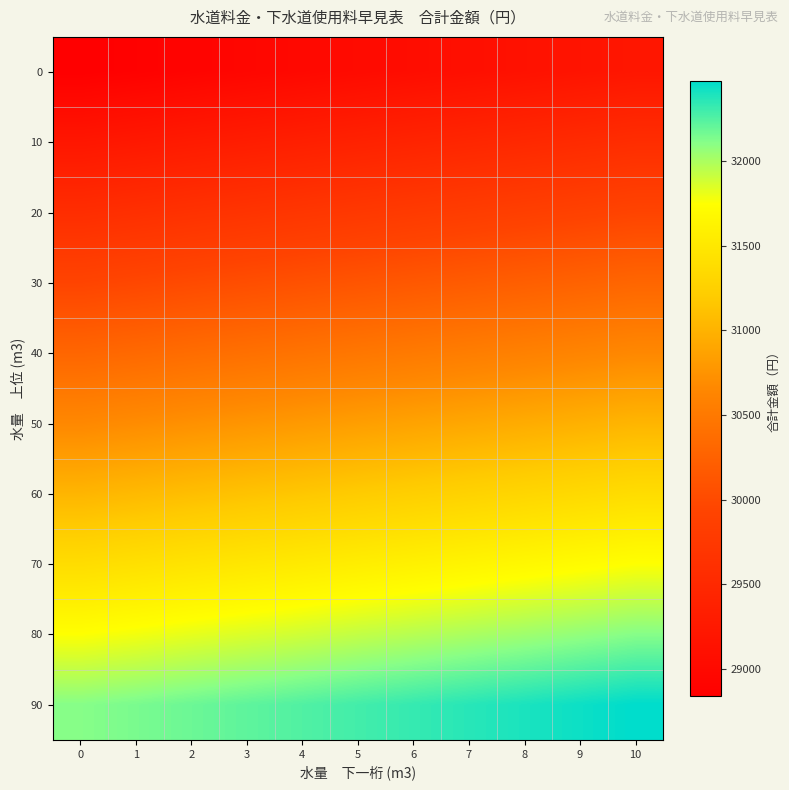

At 4, list the series in order from largest to smallest.

90, 80, 70, 60, 50, 40, 30, 20, 10, 0